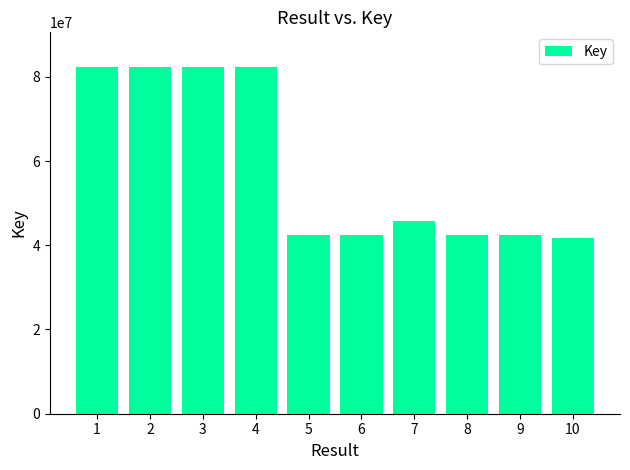

What is the sum of all values?

586818964